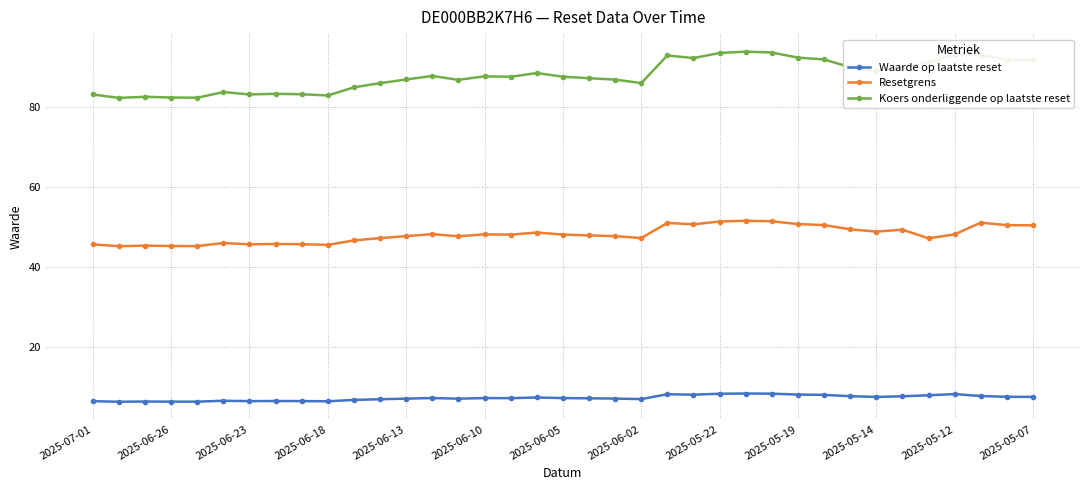

Count the number of data series in this chart.

3